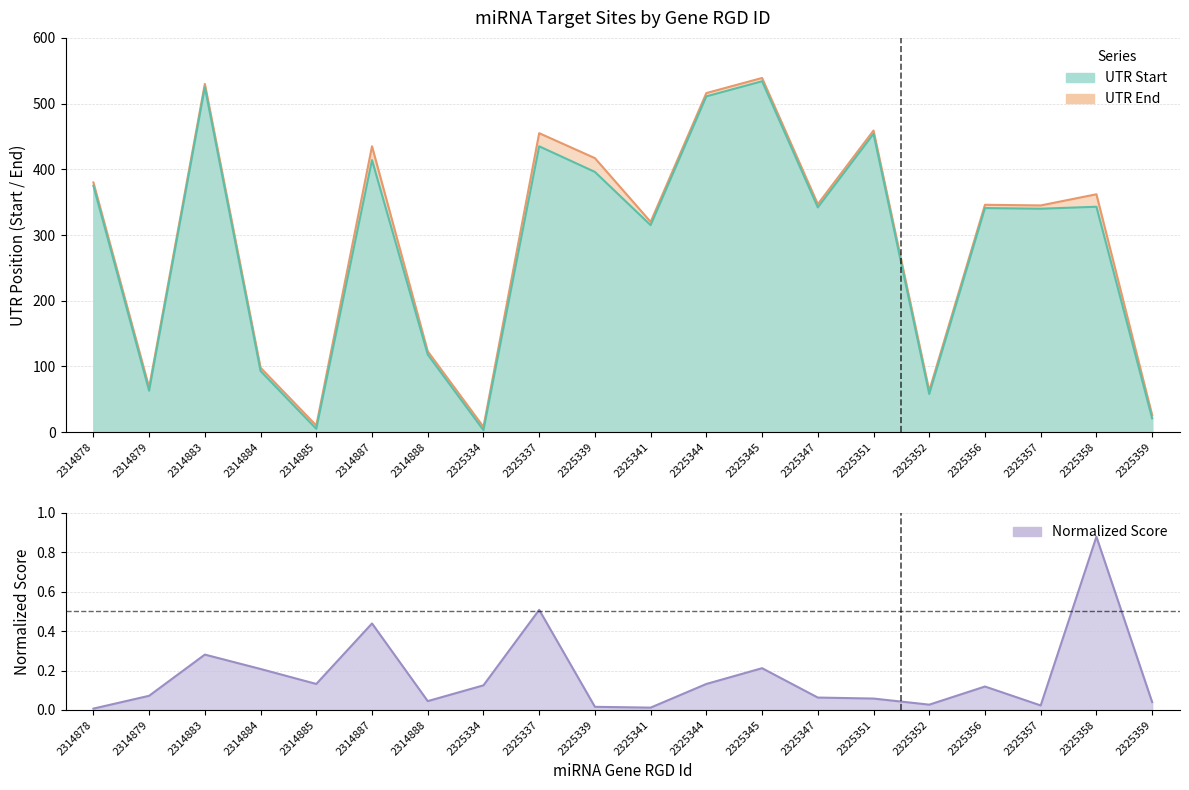

How many data points in UTR Start are less than 342?

10